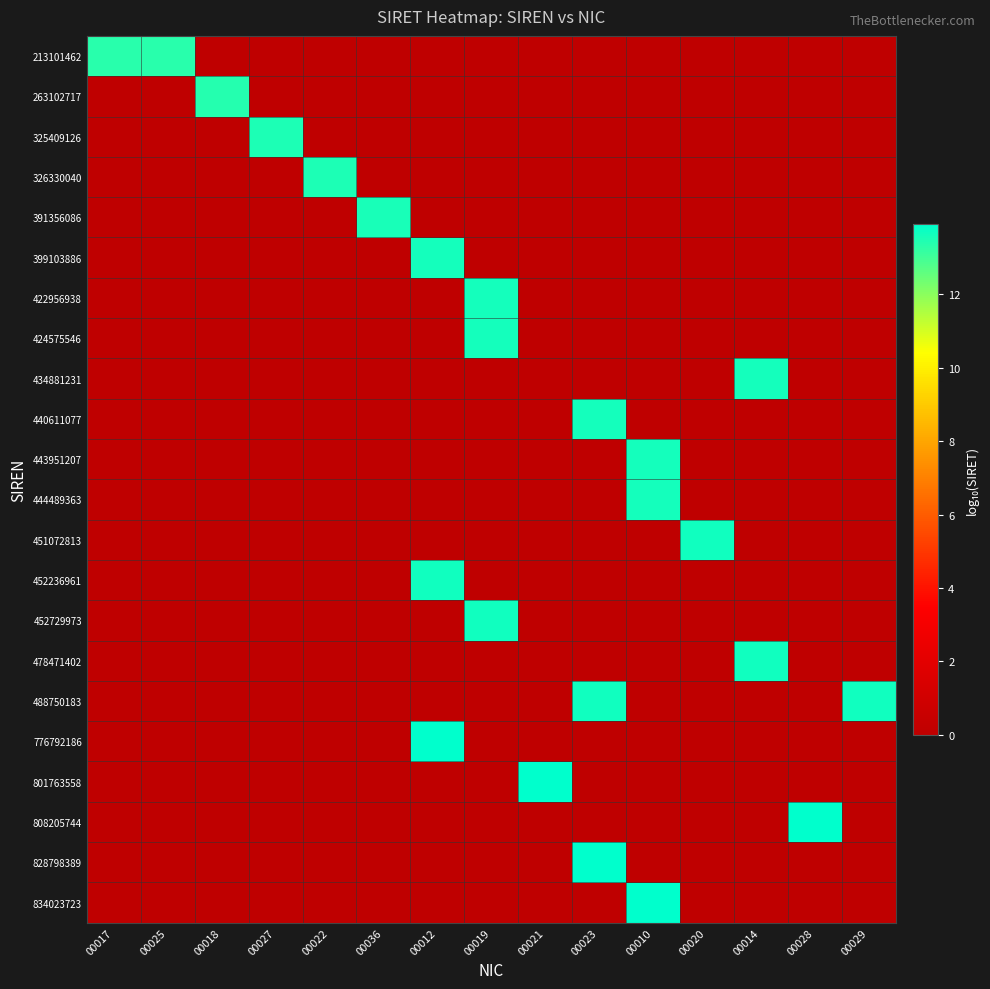

Which series has the largest total across all categories?

488750183